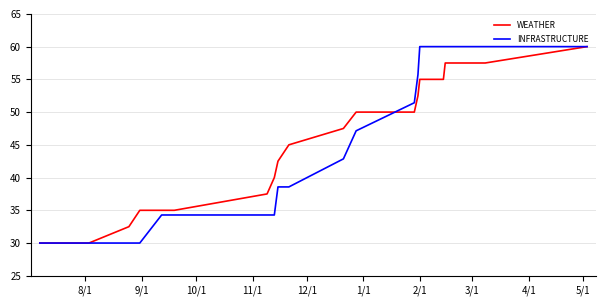

What is the smallest value displayed?

30.0